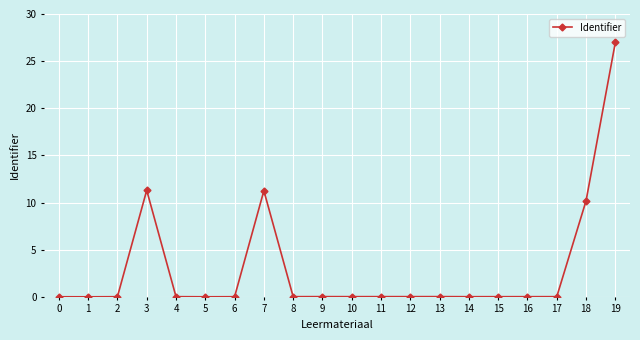

At which category does the chart reach its peak across all series?

19